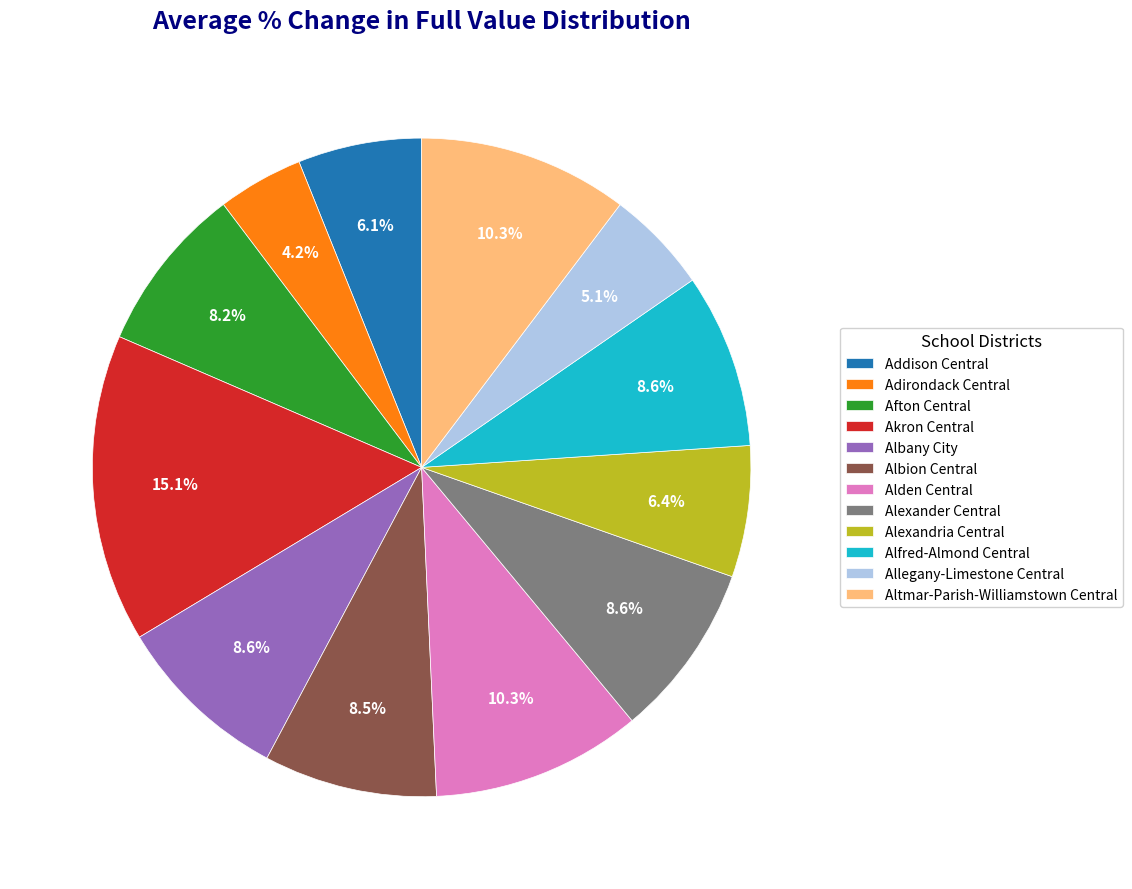

The Afton Central slice represents 1% of the pie. True or false?

False